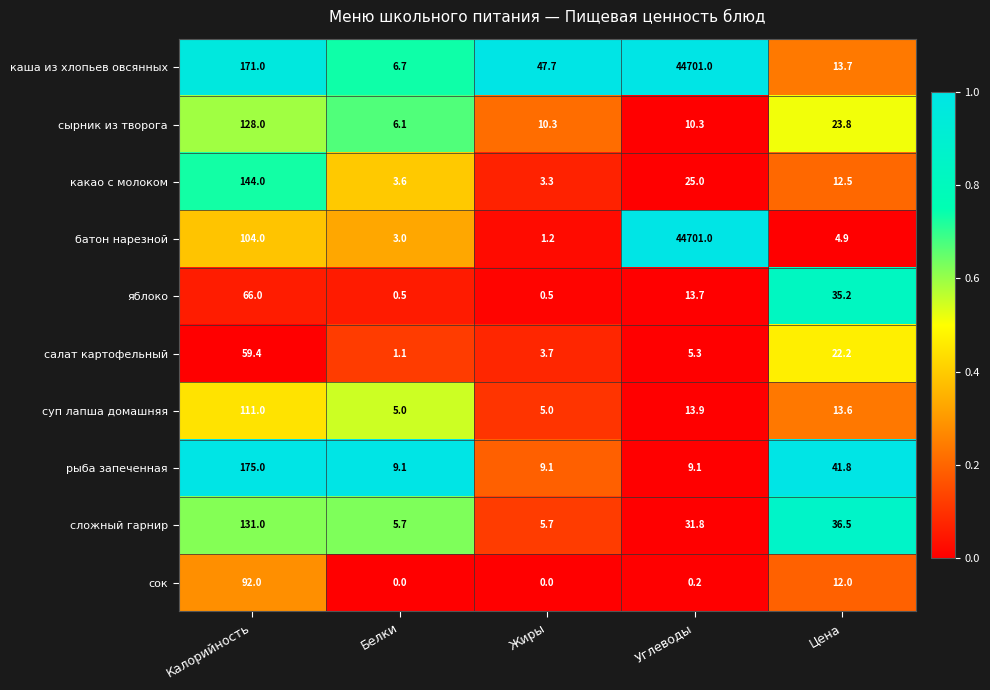

What is the difference between the highest and lowest values at Цена?

36.9